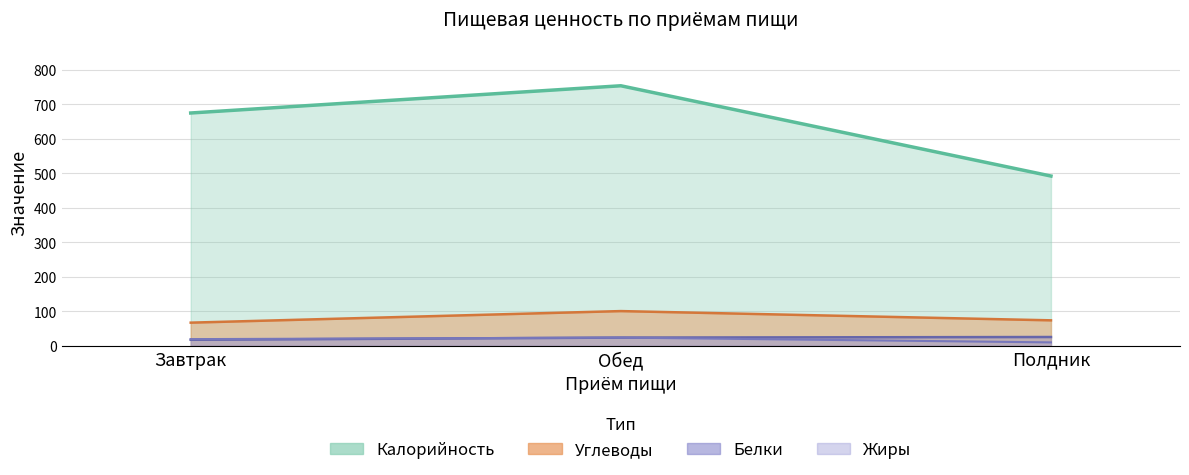

Where does the Калорийность series first go above 674?

Завтрак